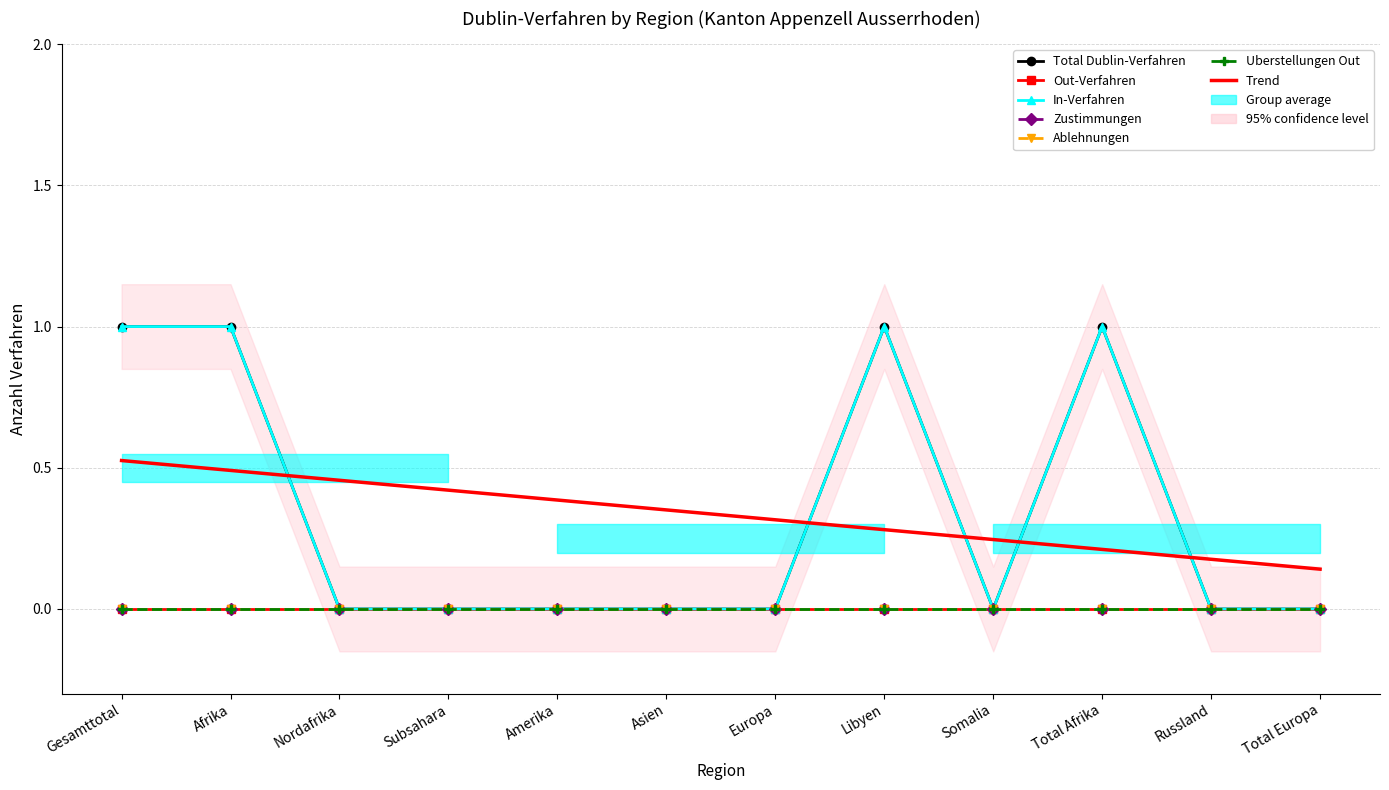

Which series has the largest range (max minus min)?

Total Dublin-Verfahren